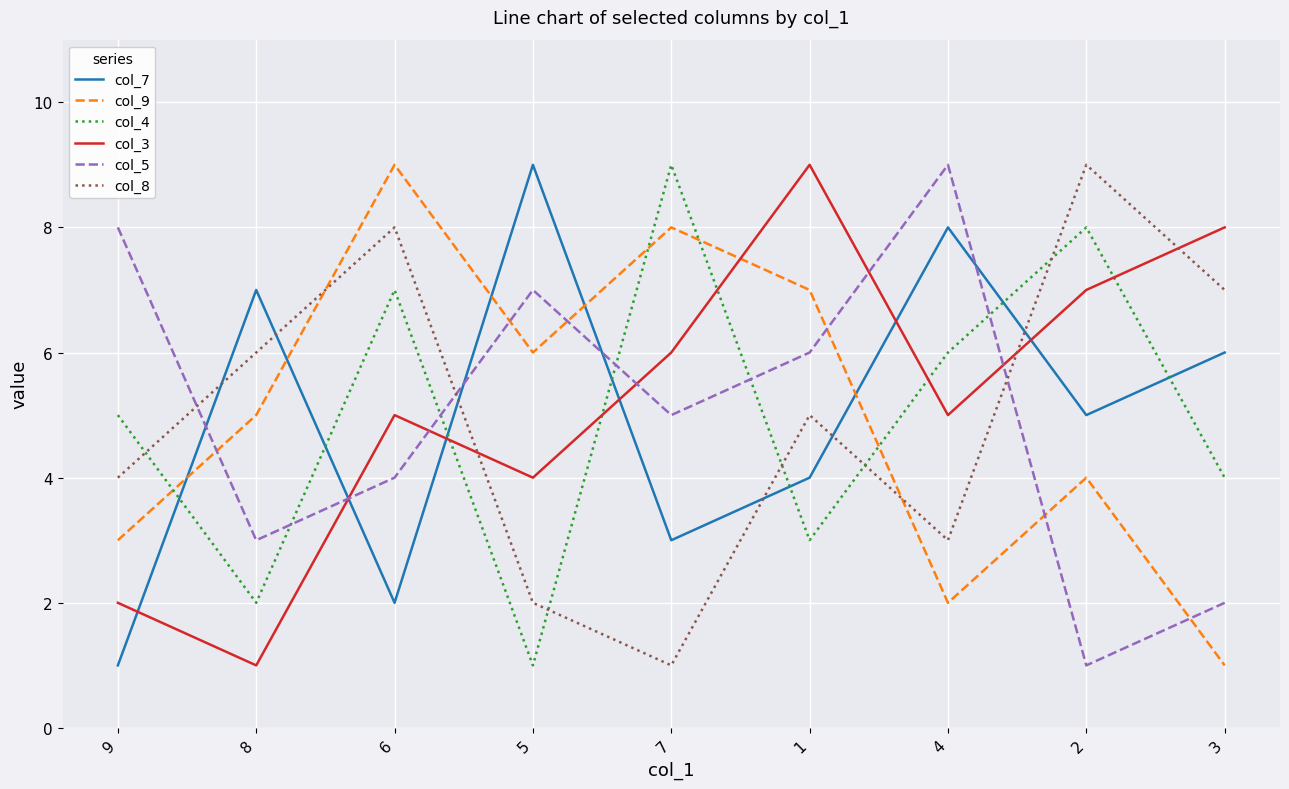

True or false: col_8 has a value of 8 at 6.

True